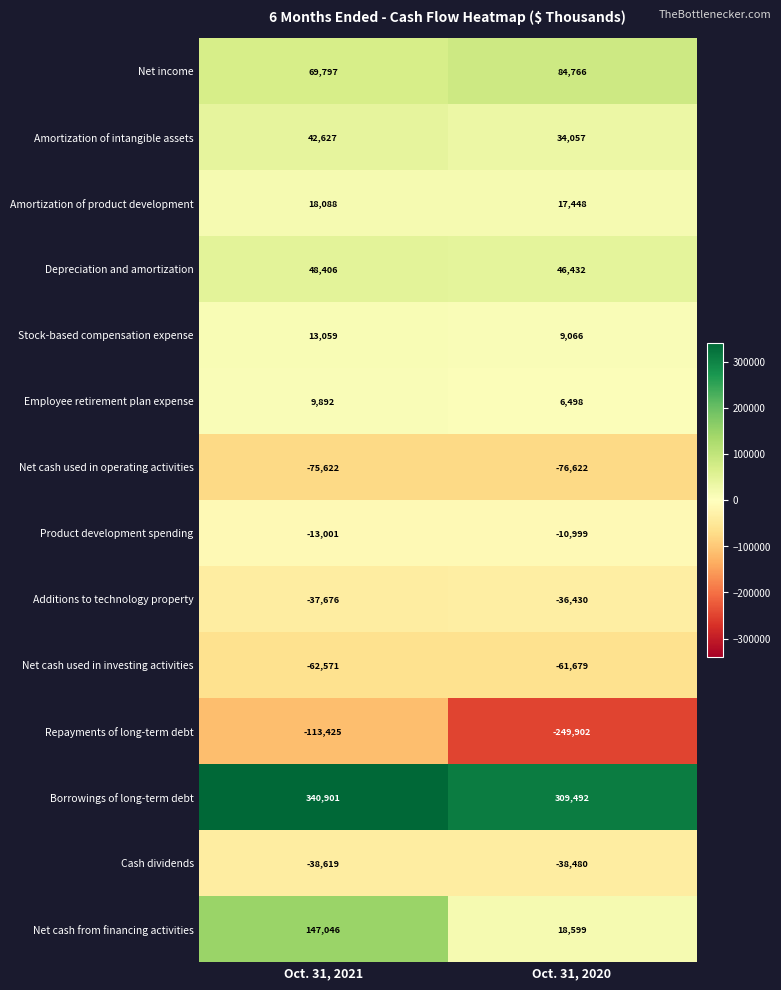

Which category has the highest value across all series?

Oct. 31, 2021